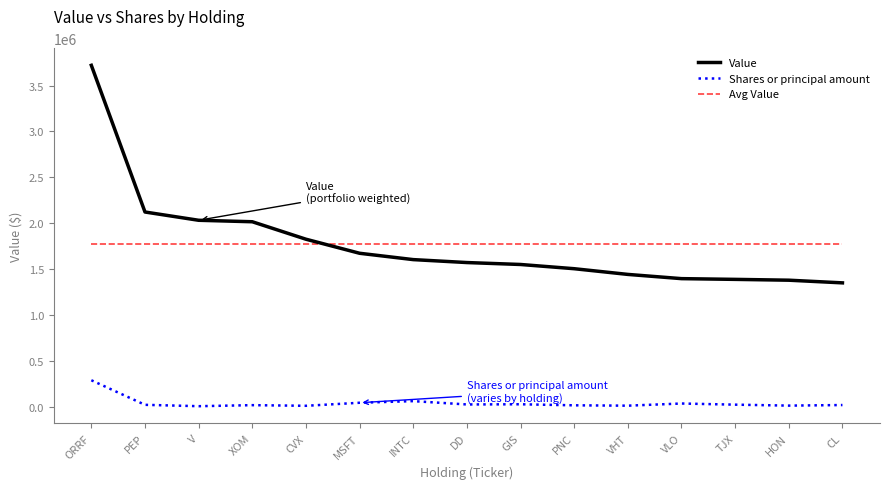

What is the total value across all series at CL?

3150551.3